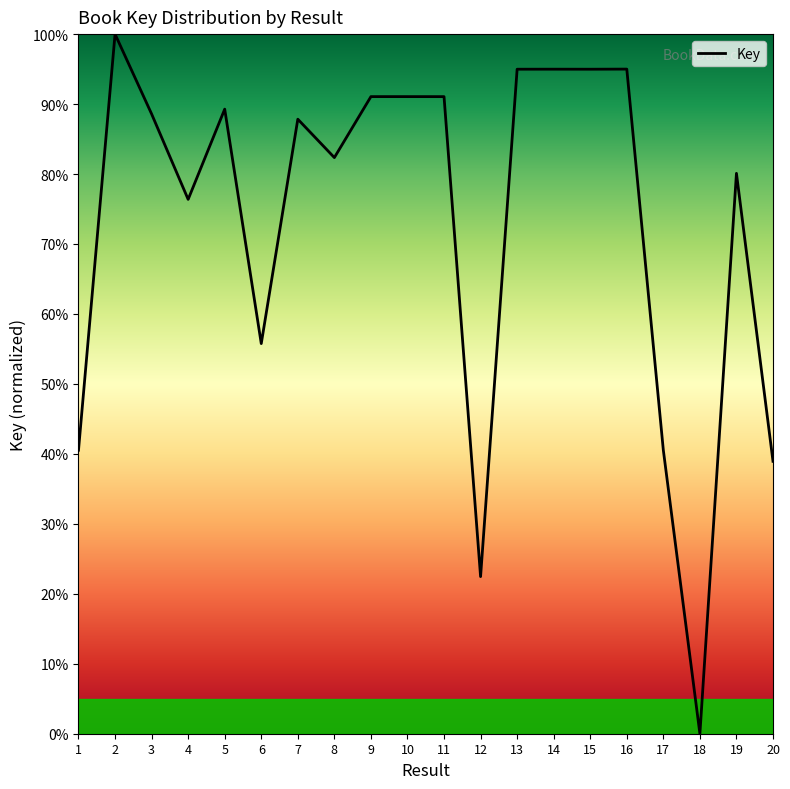

Reading right to left, what are all the values shown in this chart?

20=38.9	19=80.1	18=0.0	17=40.5	16=95.0	15=95.0	14=95.0	13=95.0	12=22.5	11=91.1	10=91.1	9=91.1	8=82.4	7=87.8	6=55.8	5=89.3	4=76.4	3=88.6	2=100.0	1=40.5